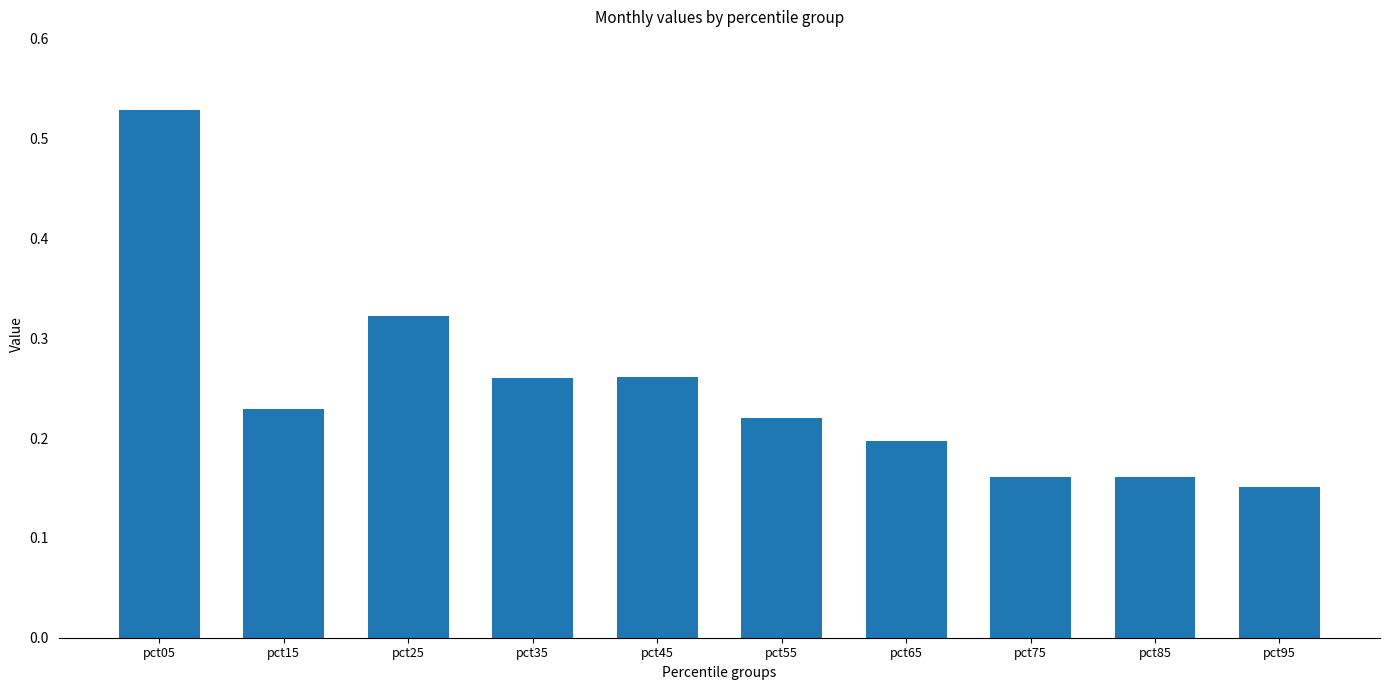

What is the difference between the maximum and minimum values?

0.4